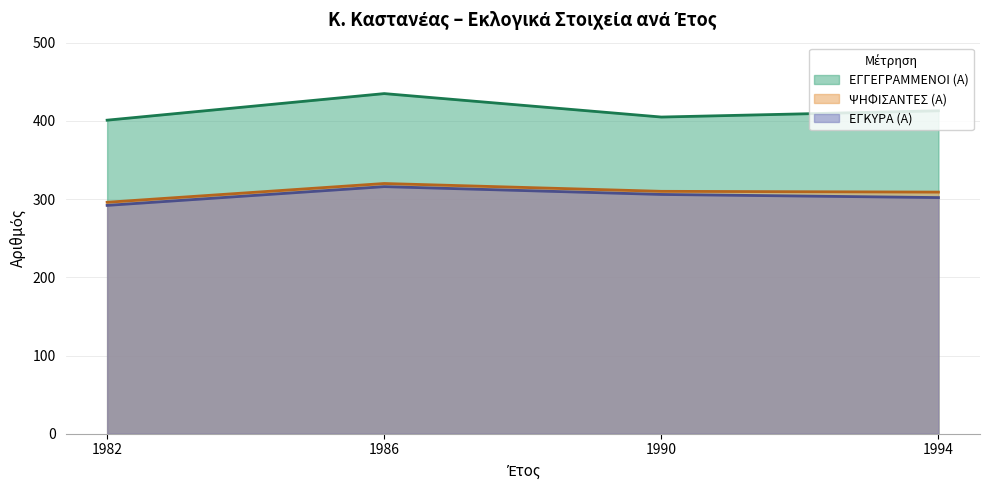

What is the minimum value for ΕΓΚΥΡΑ (Α)?

292